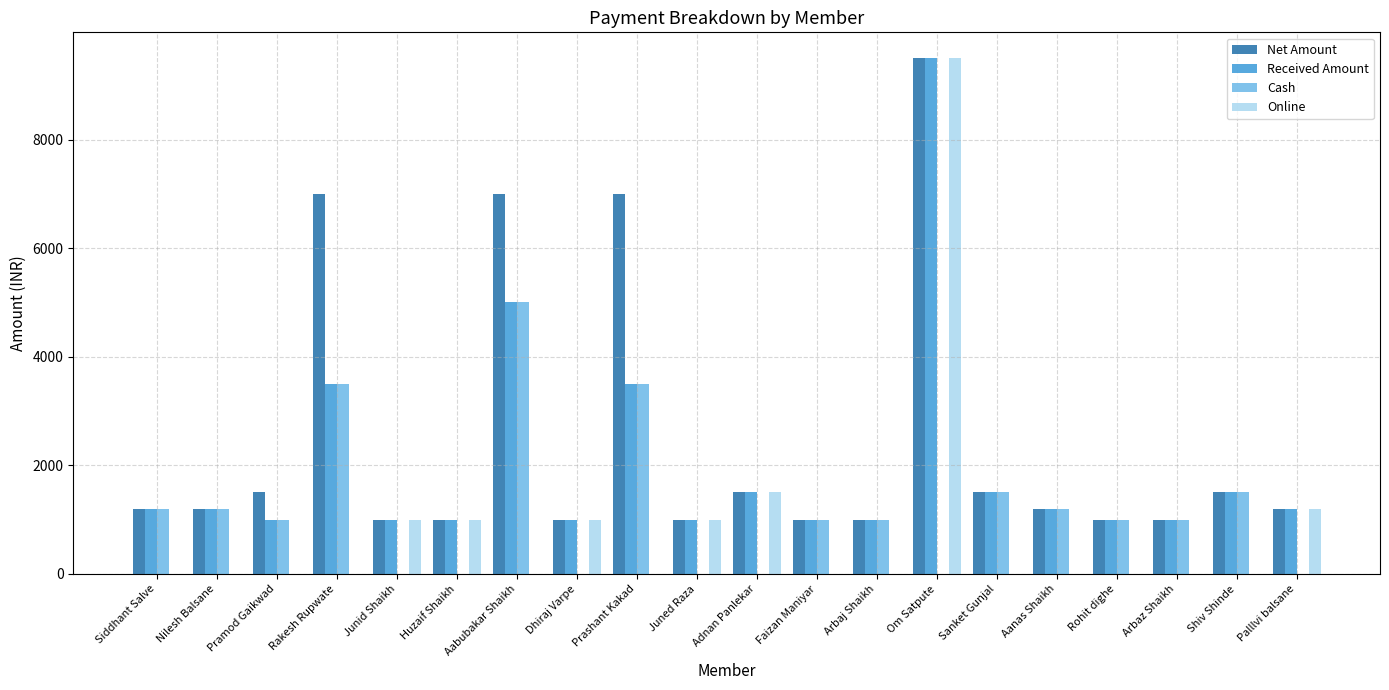

How many categories are shown in the chart?

20